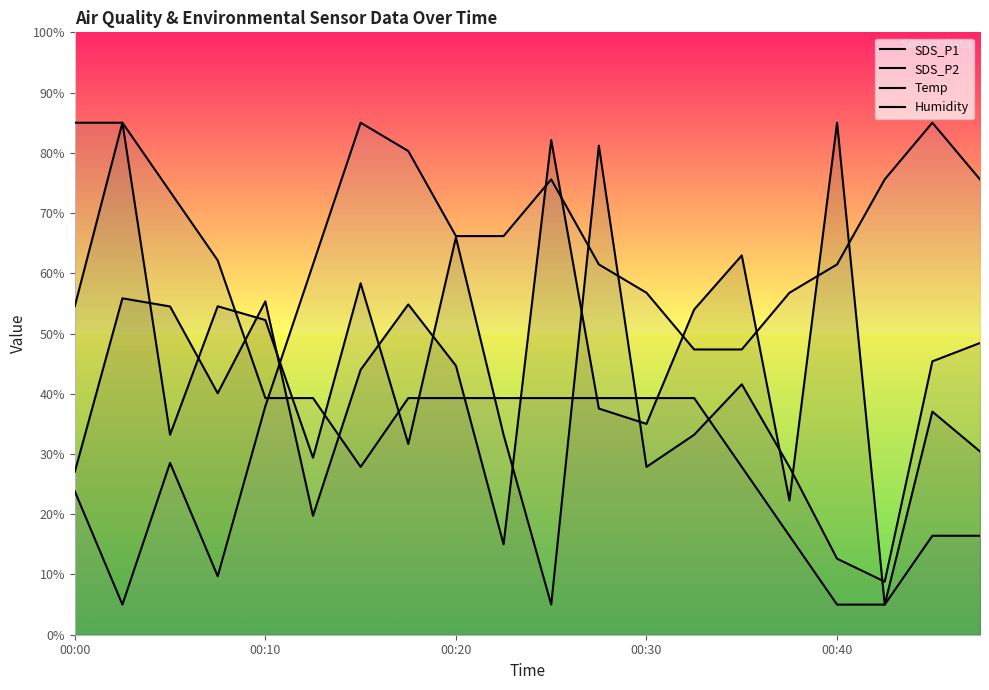

What is the maximum value shown in the chart?

85.0